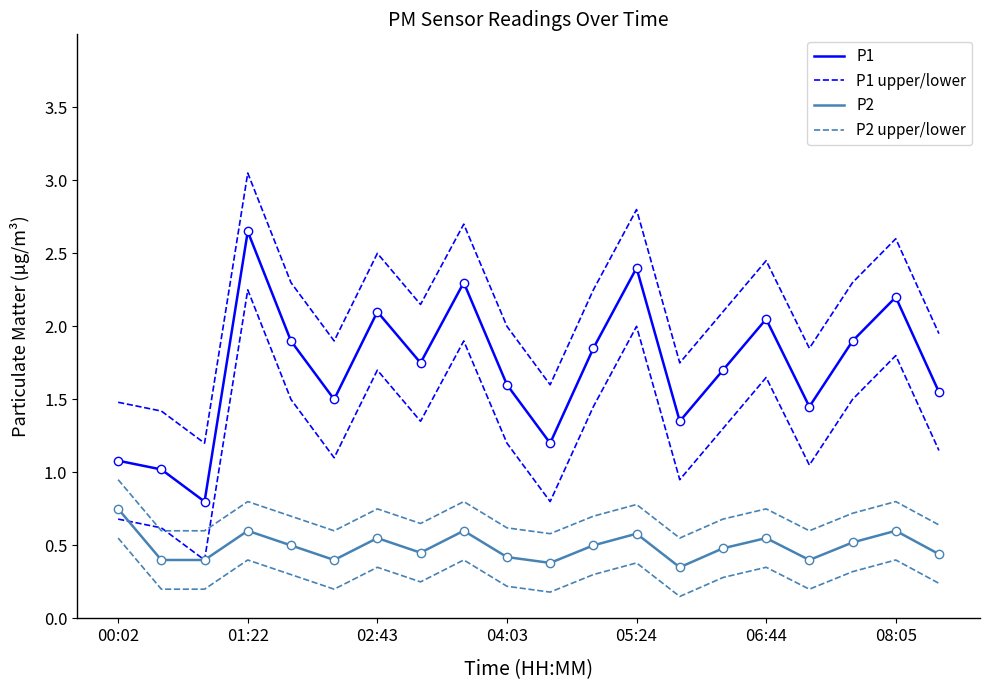

True or false: P1 upper/lower has a value of 3.3 at 7.

False